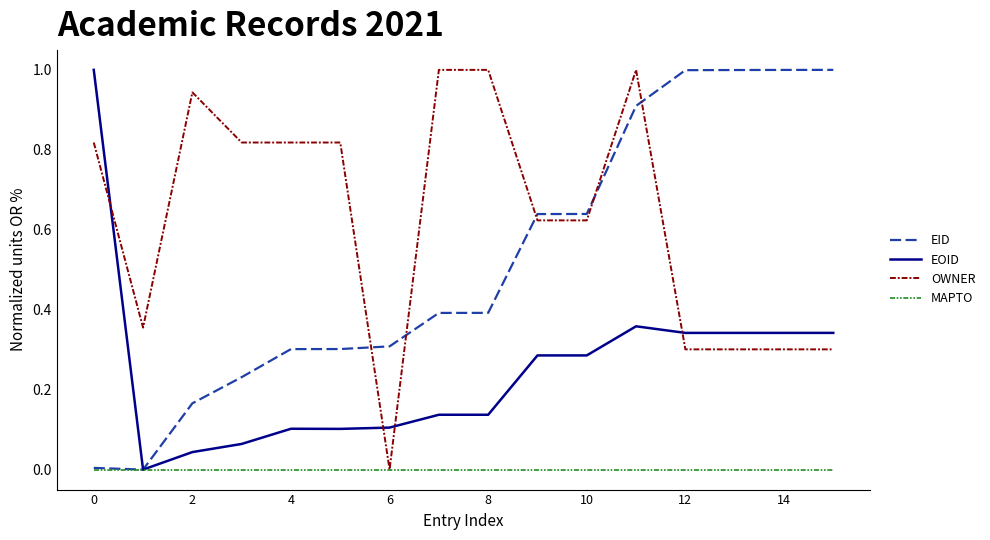

What is the difference between the maximum and second lowest values in the EID series?

1.0